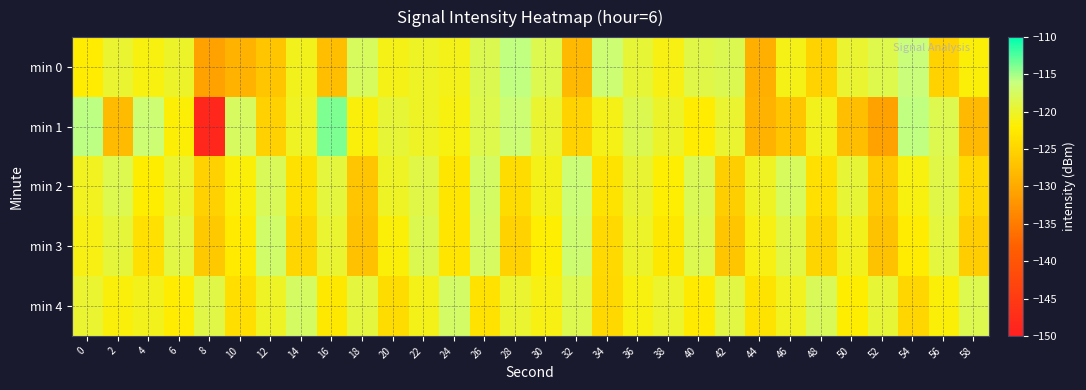

At which category is the sum across all series the highest?

26